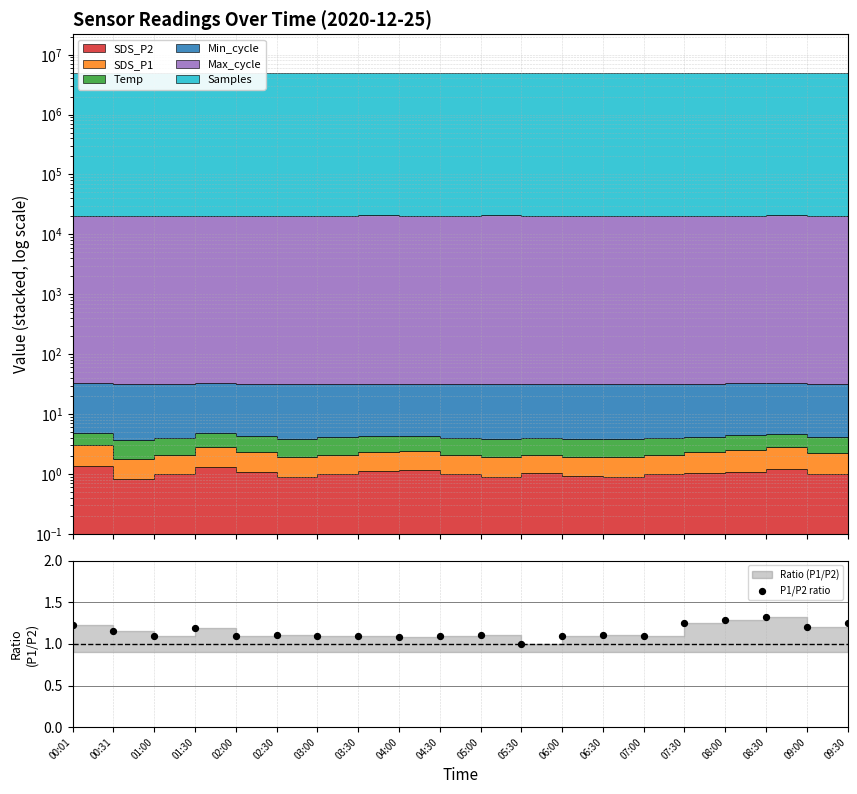

What is the change in value from 01:00 to 09:00?

+0.1